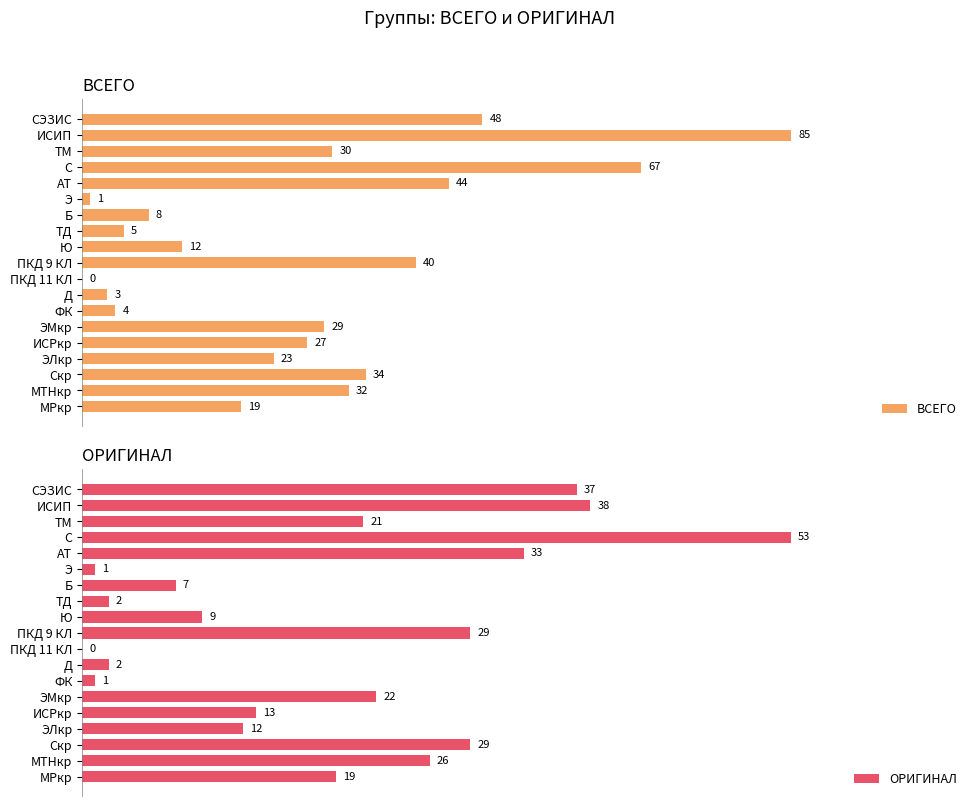

At which label is ОРИГИНАЛ closest to 26?

МТНкр